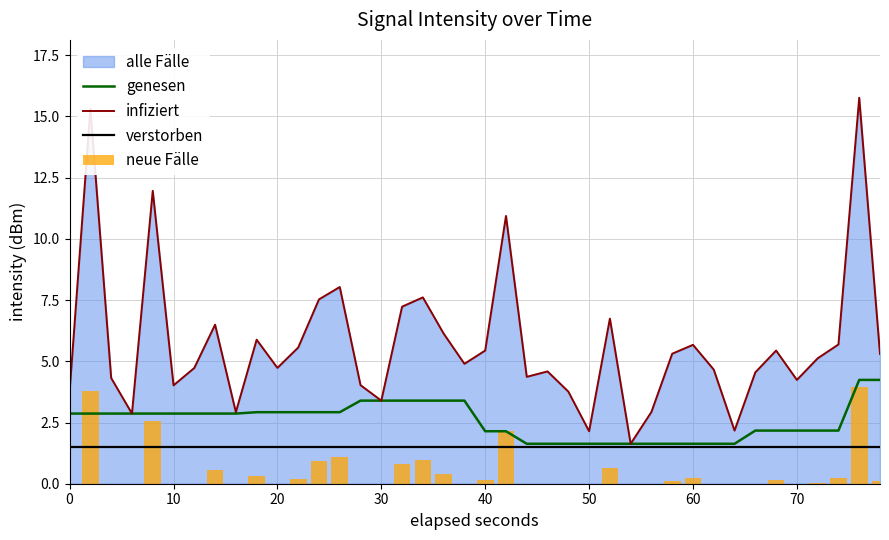

The verstorben series shows 1.5 at 10. True or false?

True